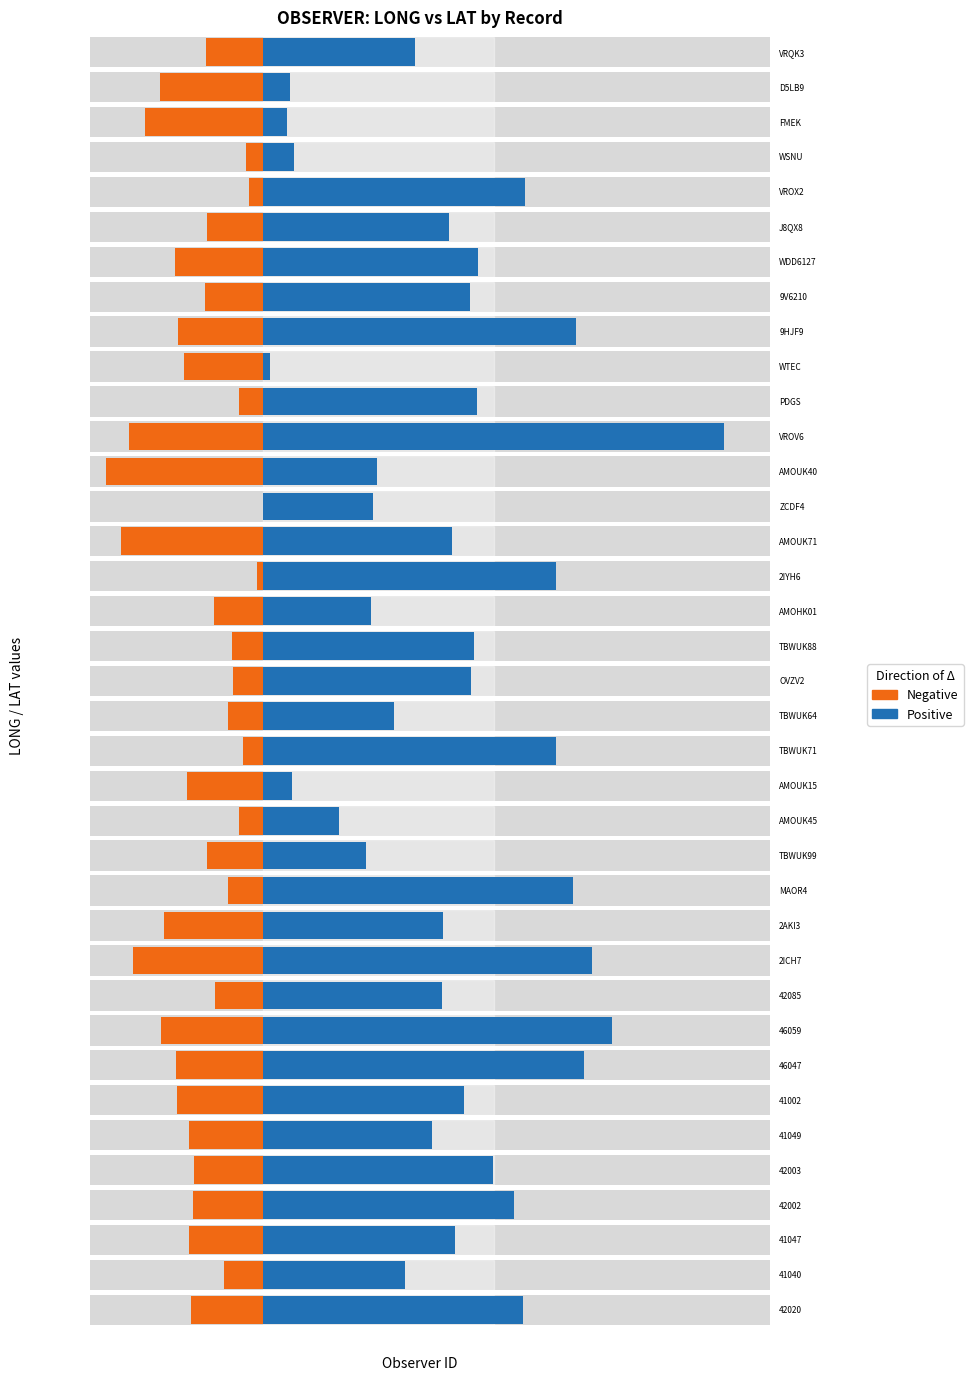

What is the label of the 36th bar from the left?

41040